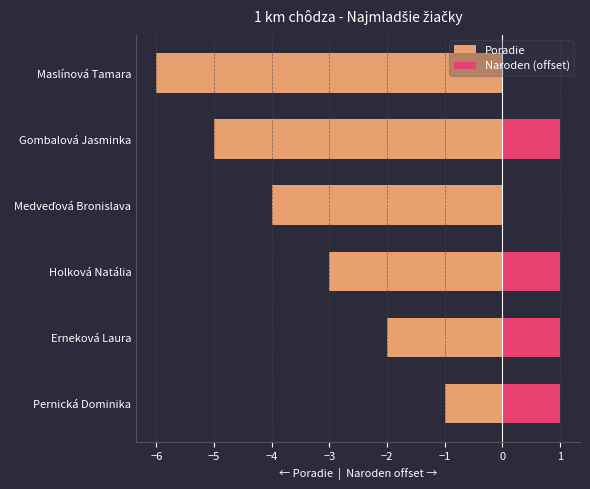

What is the difference between the maximum and minimum values in the Naroden (offset) series?

1